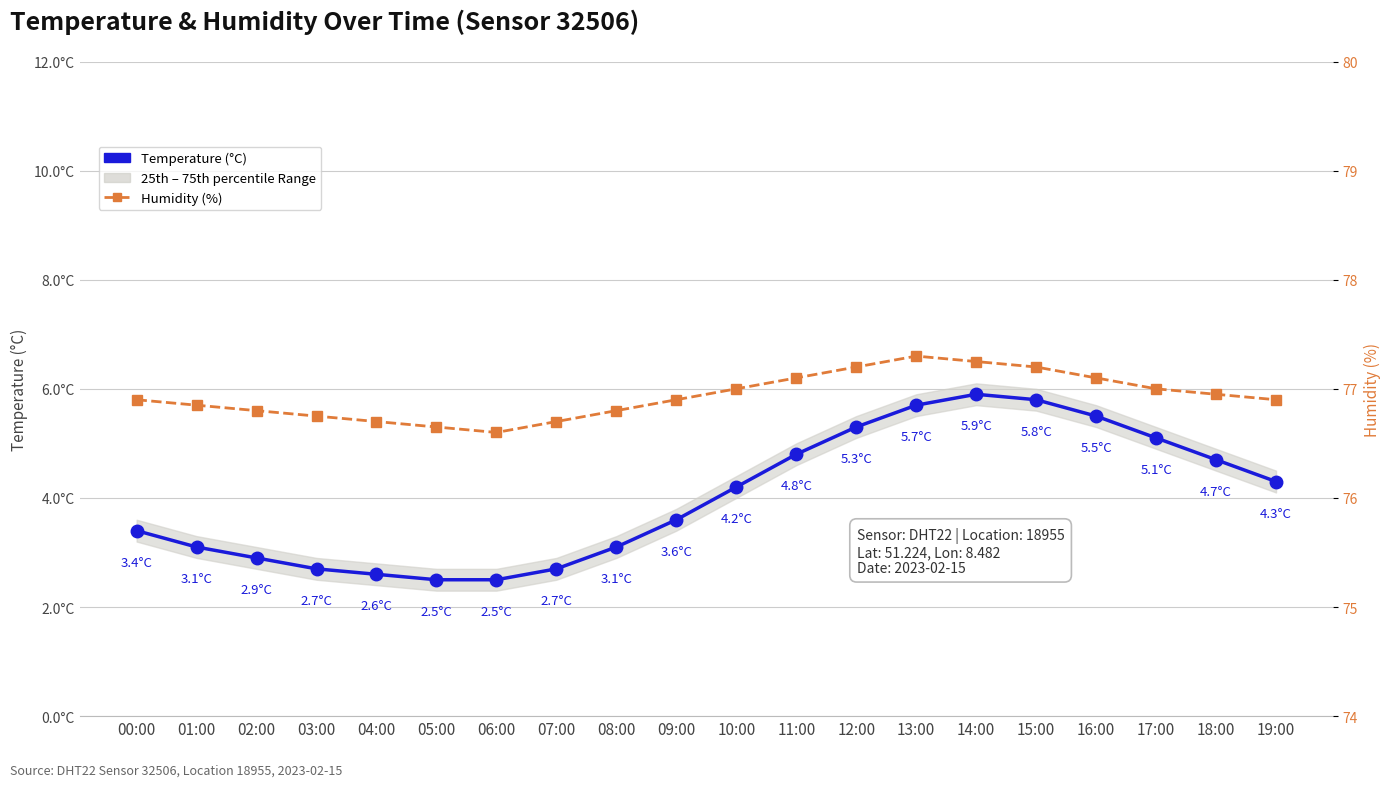

What is the lowest value of the Humidity (%) series?

76.6